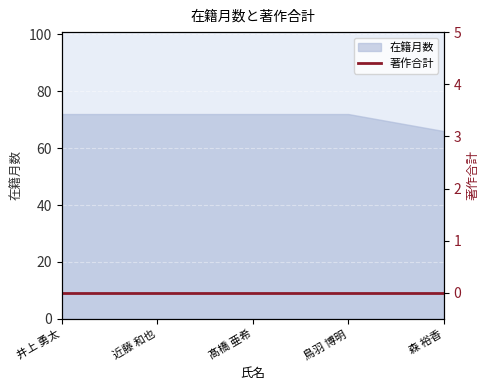

List the labels in order of value, largest first.

井上 勇太, 近藤 和也, 髙橋 亜希, 鳥羽 博明, 森 裕香